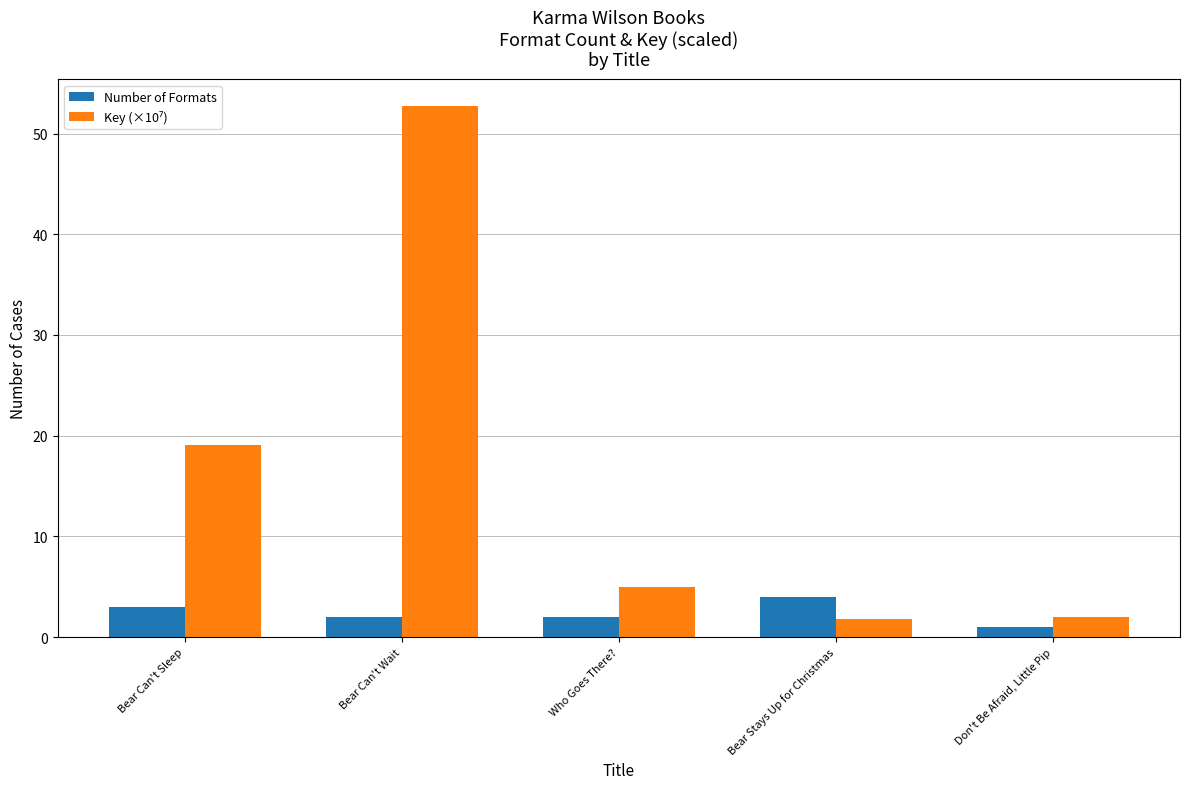

True or false: Number of Formats has a value of 3.0 at Bear Can't Sleep.

True